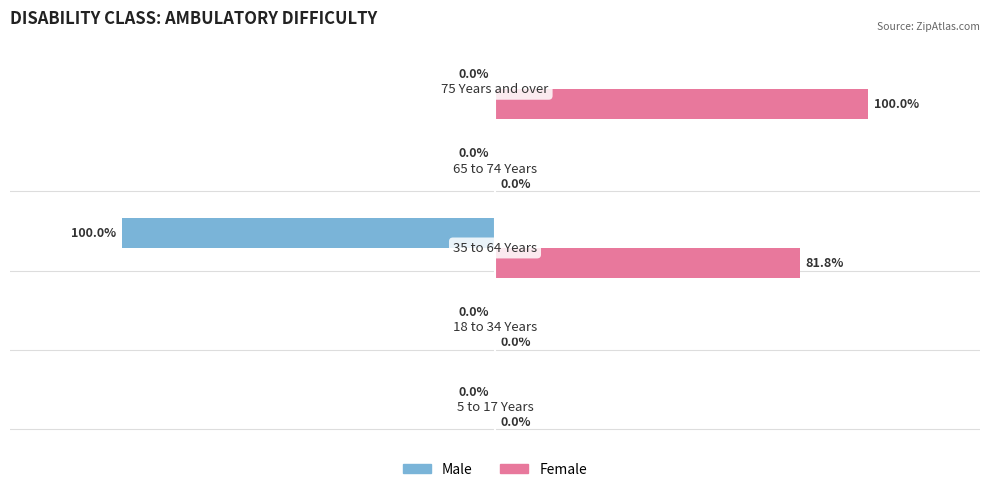

Which series has the largest total across all categories?

Female